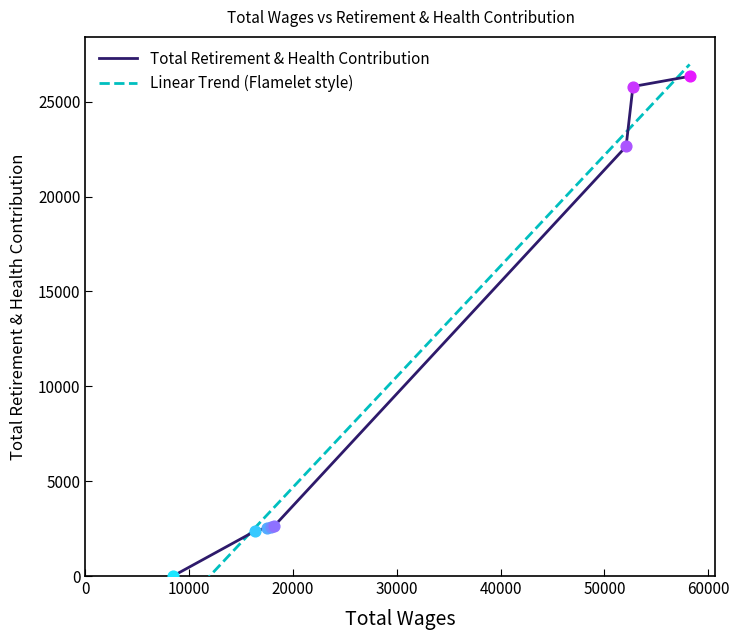

What is the ratio of the value at 17918.0 to the value at 52750.0?

0.1